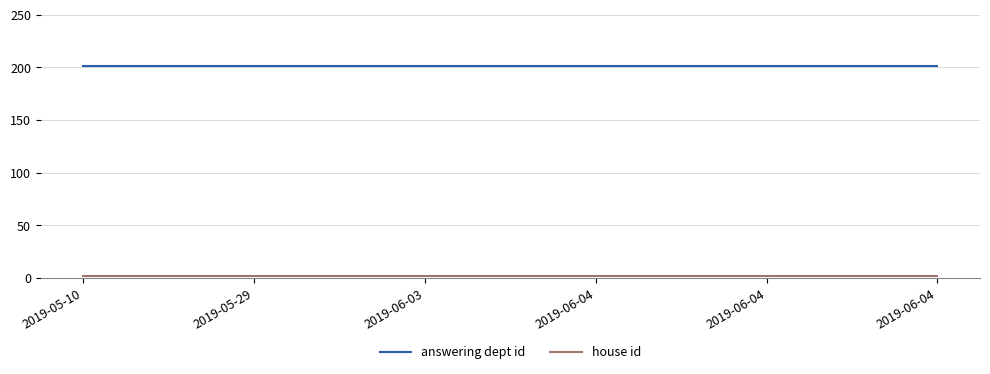

Does the chart have visible grid lines?

Yes